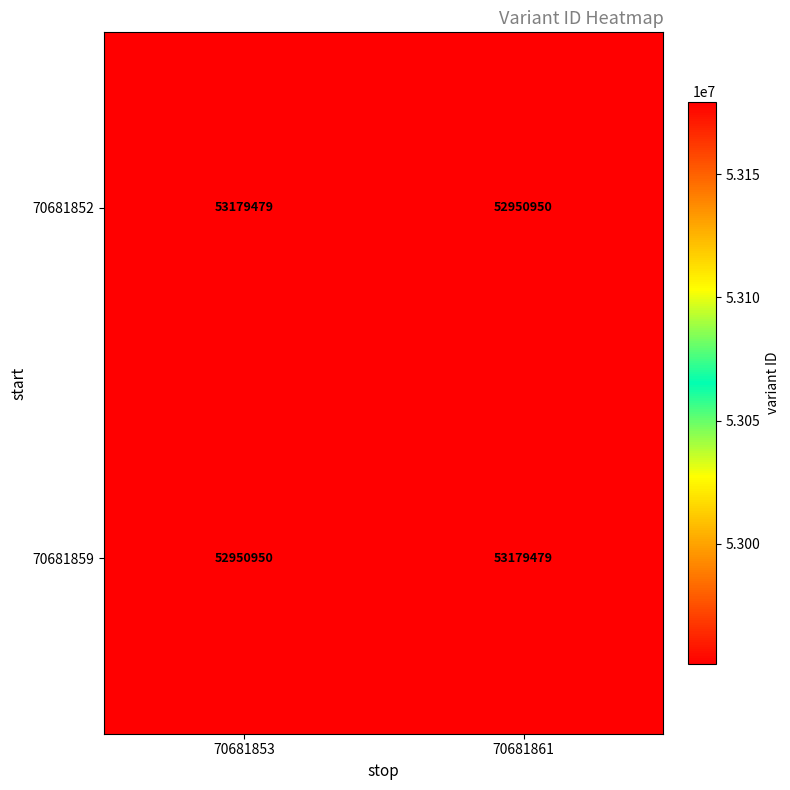

What is the total value across all series at 70681861?

106130429